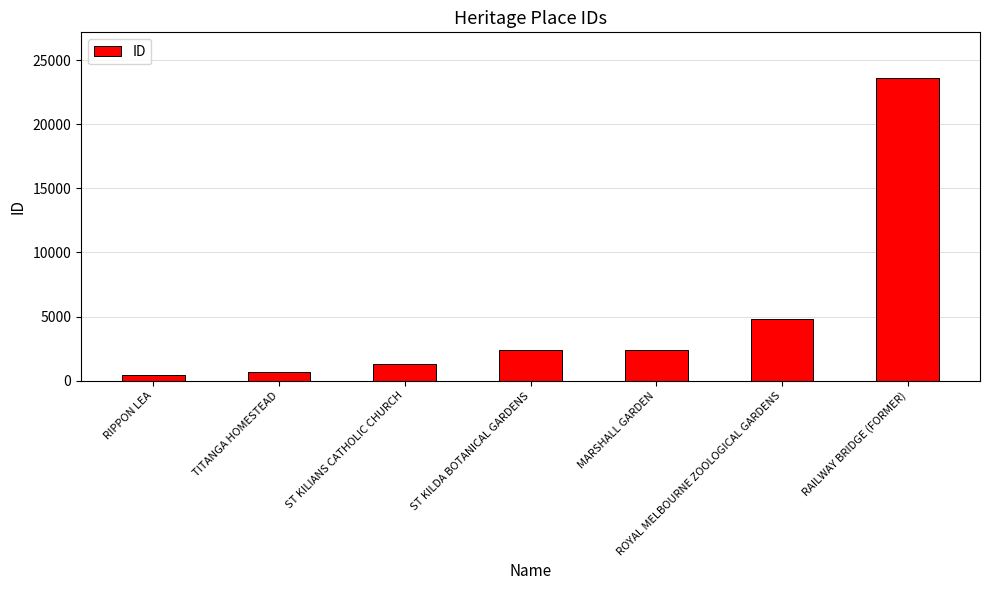

Where is the data nearest to the value 12024?

ROYAL MELBOURNE ZOOLOGICAL GARDENS